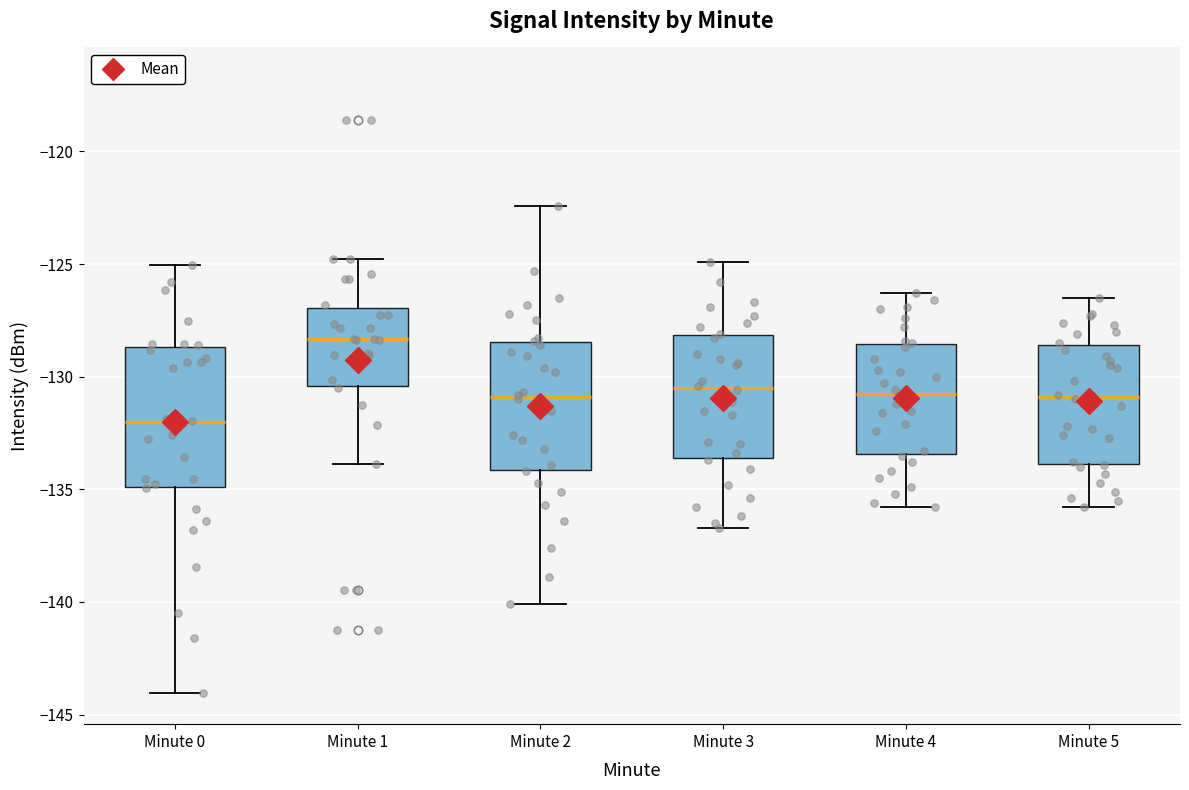

Reading left to right, read every box against the y-axis: the position of its median line, the range the box covers, and the ends of its whiskers. The values are not printed on the chart, so give them approximately, as read against the axis.

Minute 0: median -132.0, box -135.0 to -128.5, whiskers -144.0 to -125.0
Minute 1: median -128.5, box -130.5 to -127.0, whiskers -134.0 to -125.0
Minute 2: median -131.0, box -134.0 to -128.5, whiskers -140.0 to -122.5
Minute 3: median -130.5, box -133.5 to -128.0, whiskers -136.5 to -125.0
Minute 4: median -130.5, box -133.5 to -128.5, whiskers -136.0 to -126.5
Minute 5: median -131.0, box -134.0 to -128.5, whiskers -136.0 to -126.5